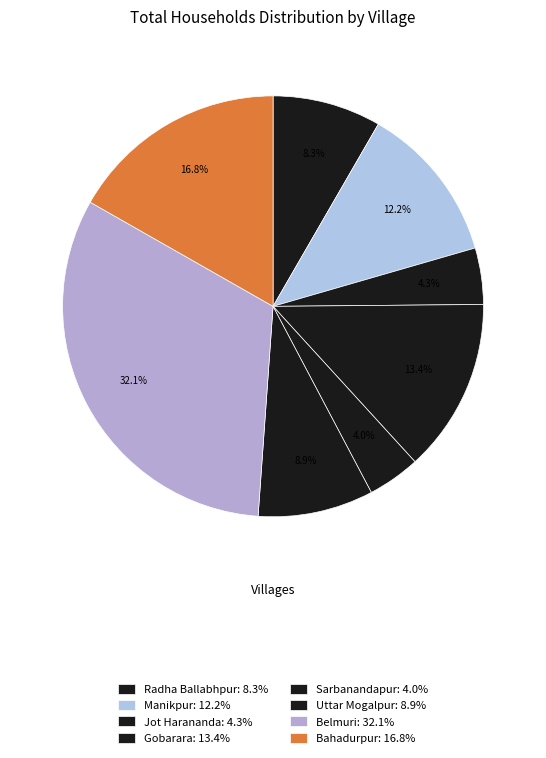

To the nearest percent, what is the difference between the largest and smallest slice percentages?

28%